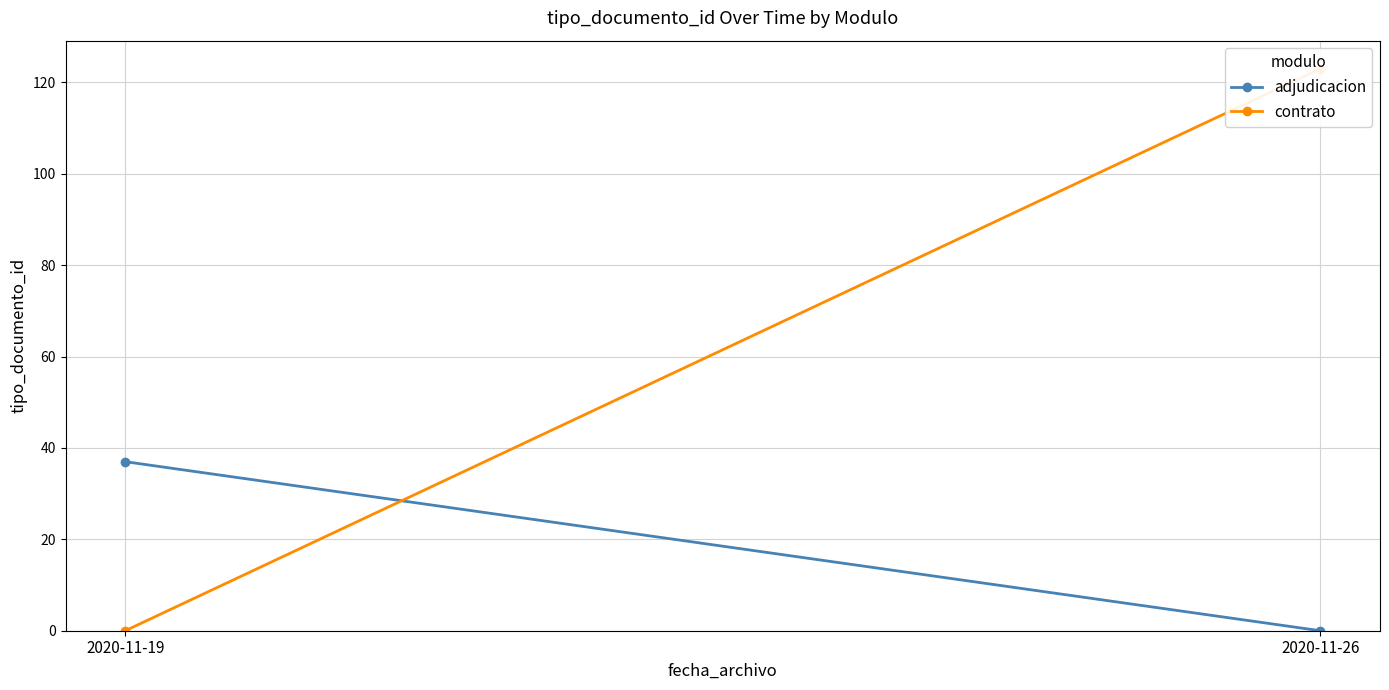

Is the value of contrato at 2020-11-19 greater than the value of adjudicacion at 2020-11-19?

No